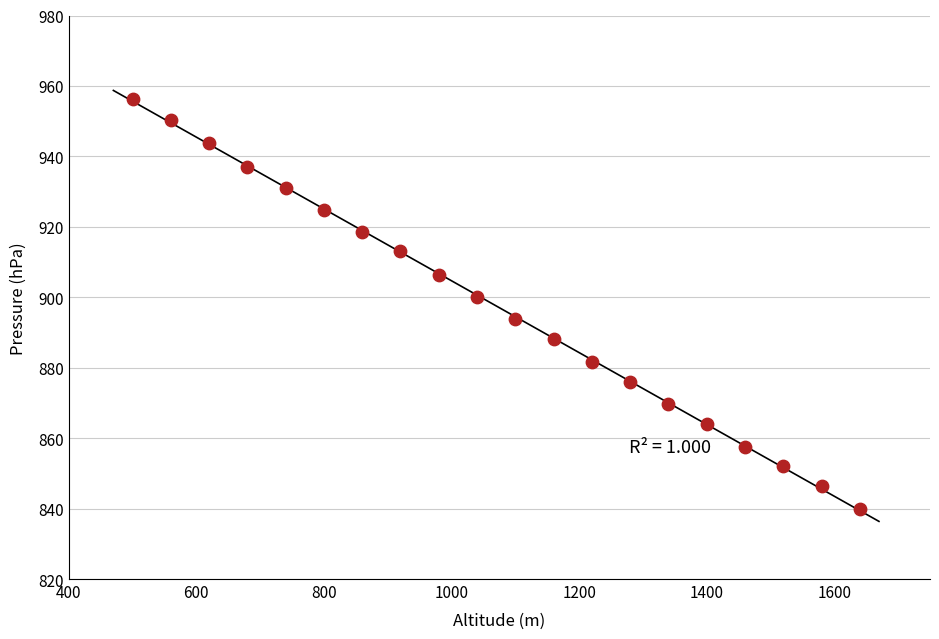

What Y value in the scatter plot is closest to 898?

900.2